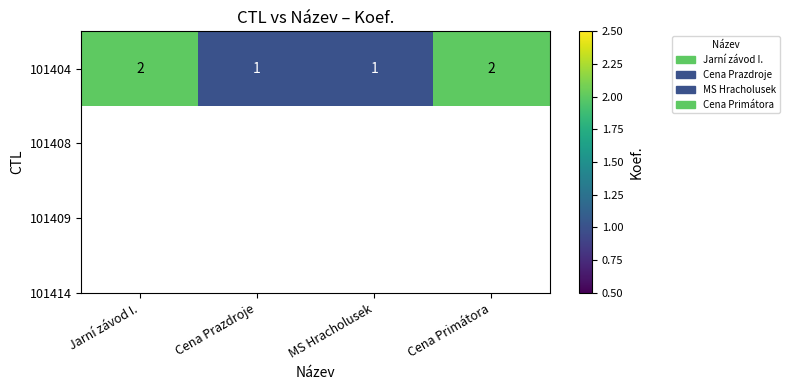

List the labels in order of value, largest first.

Jarní závod I., Cena Primátora, Cena Prazdroje, MS Hracholusek